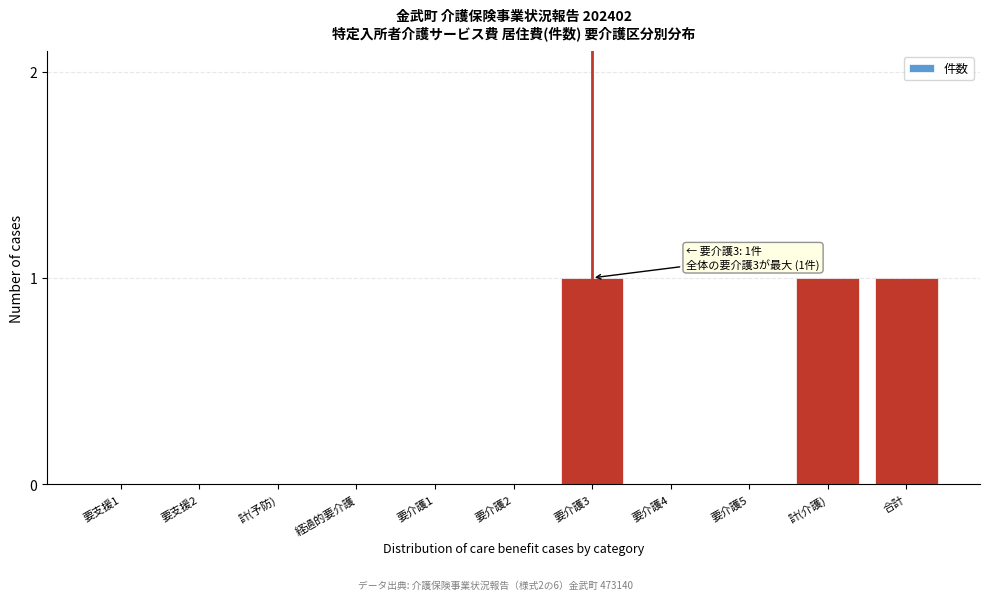

Reading left to right, transcribe all the data shown in this chart.

要支援1=0	要支援2=0	計(予防)=0	経過的要介護=0	要介護1=0	要介護2=0	要介護3=1	要介護4=0	要介護5=0	計(介護)=1	合計=1